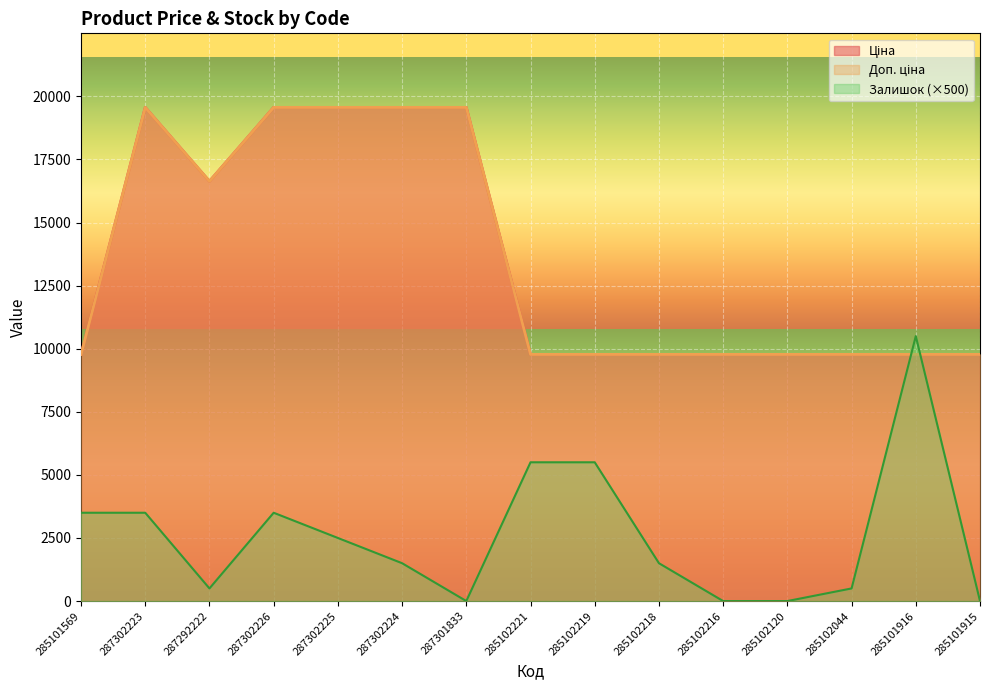

At which label does Ціна reach its peak?

287302223